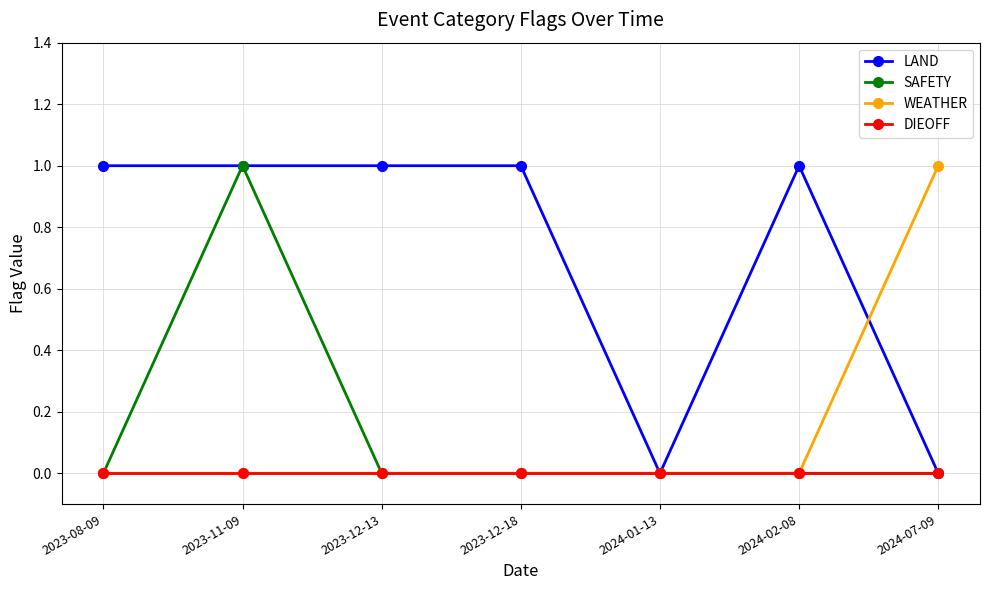

At which category is the sum across all series the highest?

2023-11-09